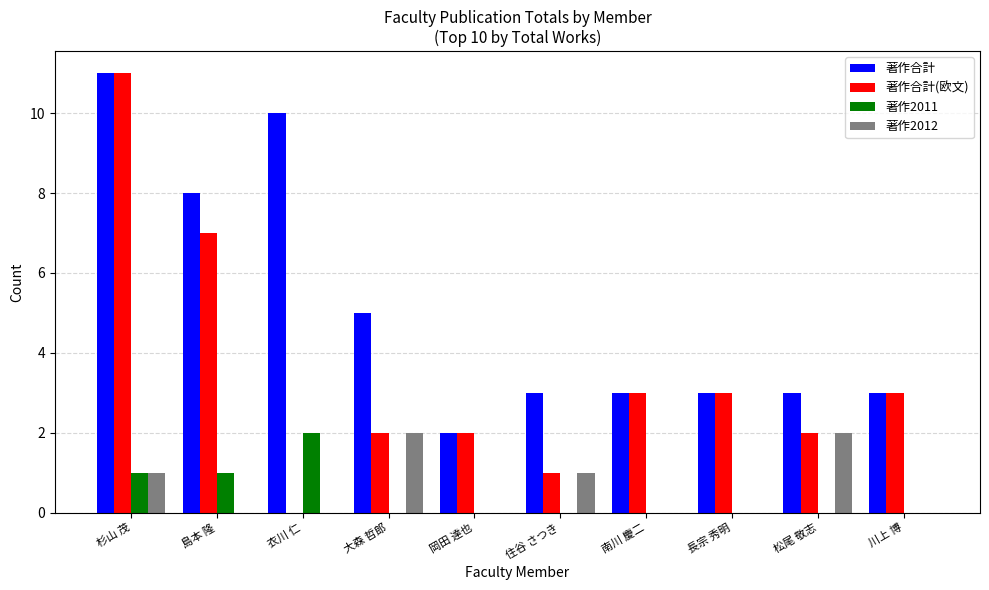

Where is 著作合計 nearest to the value 6?

大森 哲郎